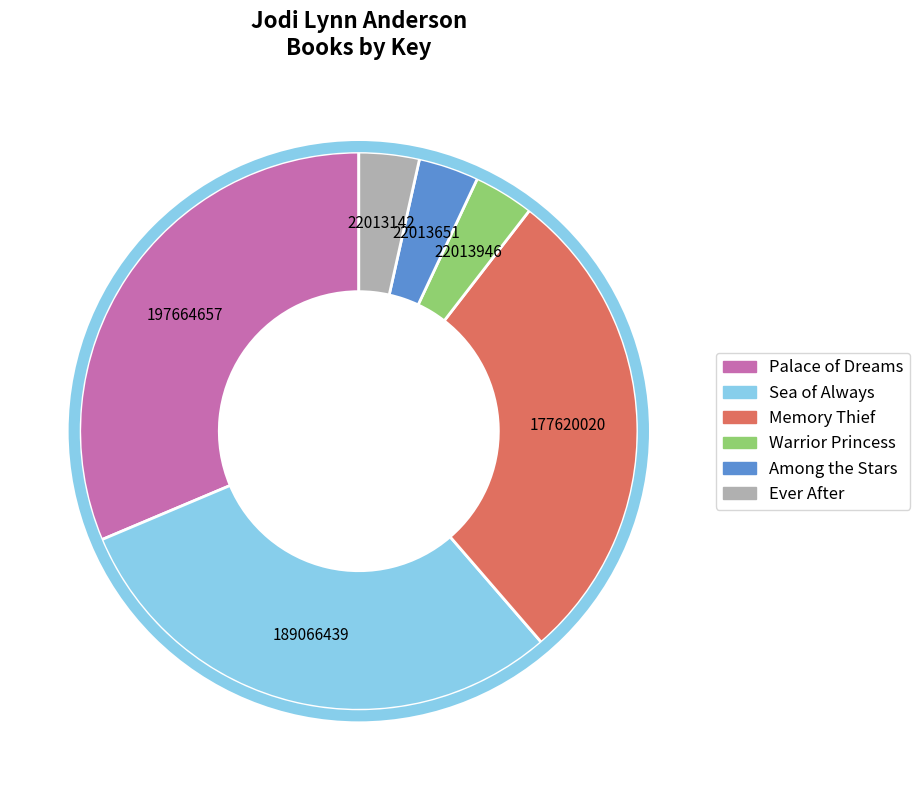

Is there any slice that represents more than half of the pie?

No